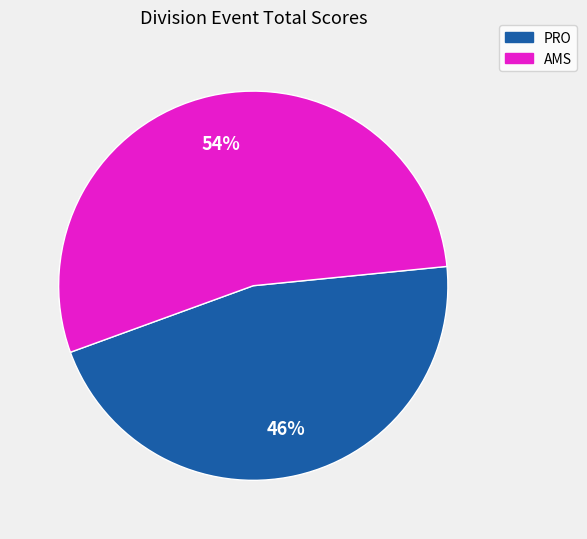

Does PRO account for over 50% of the chart?

No